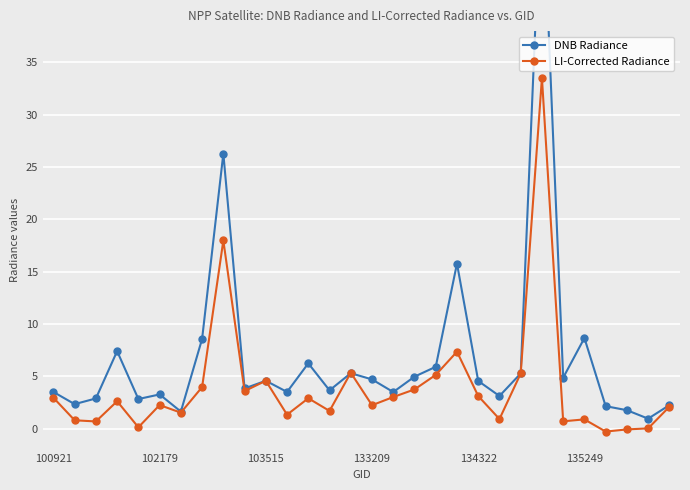

Which has a higher value, 17 or 21?

17